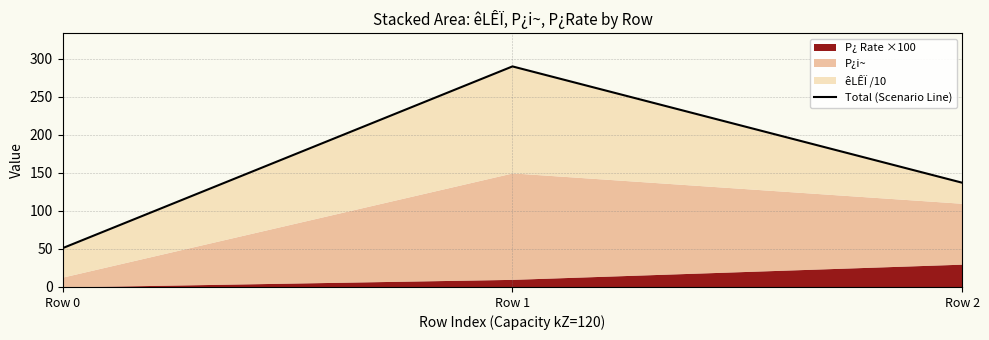

What is the value of the 1st point from the left?

51